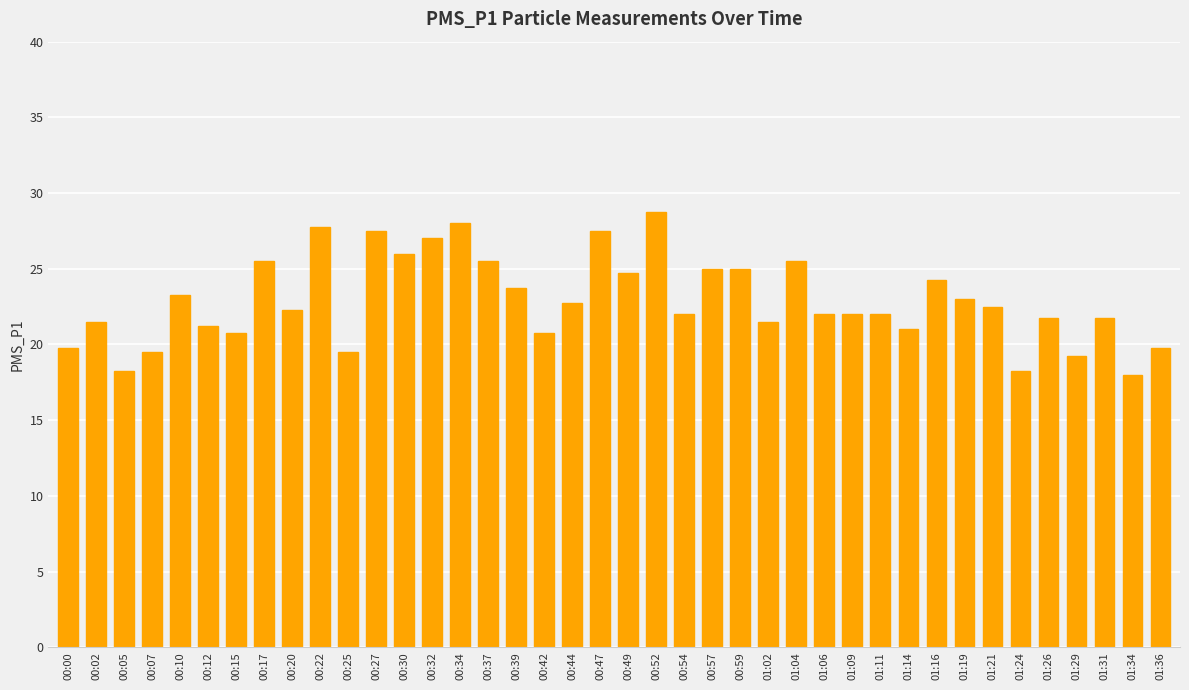

Between 00:25 and 00:49, which is larger?

00:49